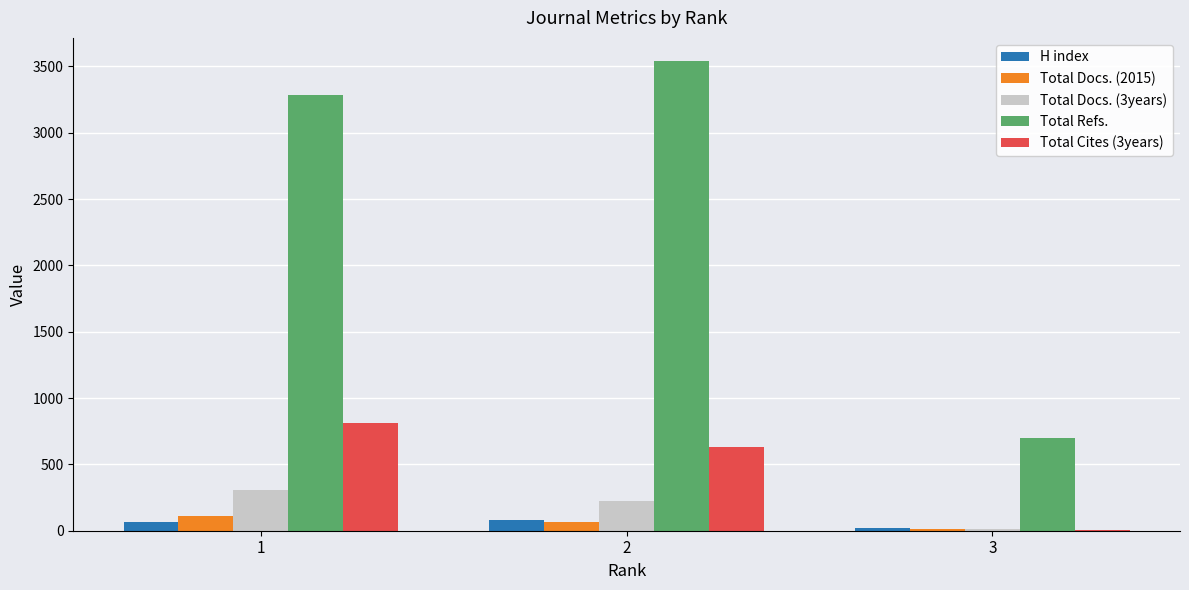

Is the value of Total Docs. (3years) at 1 greater than the value of H index at 2?

Yes